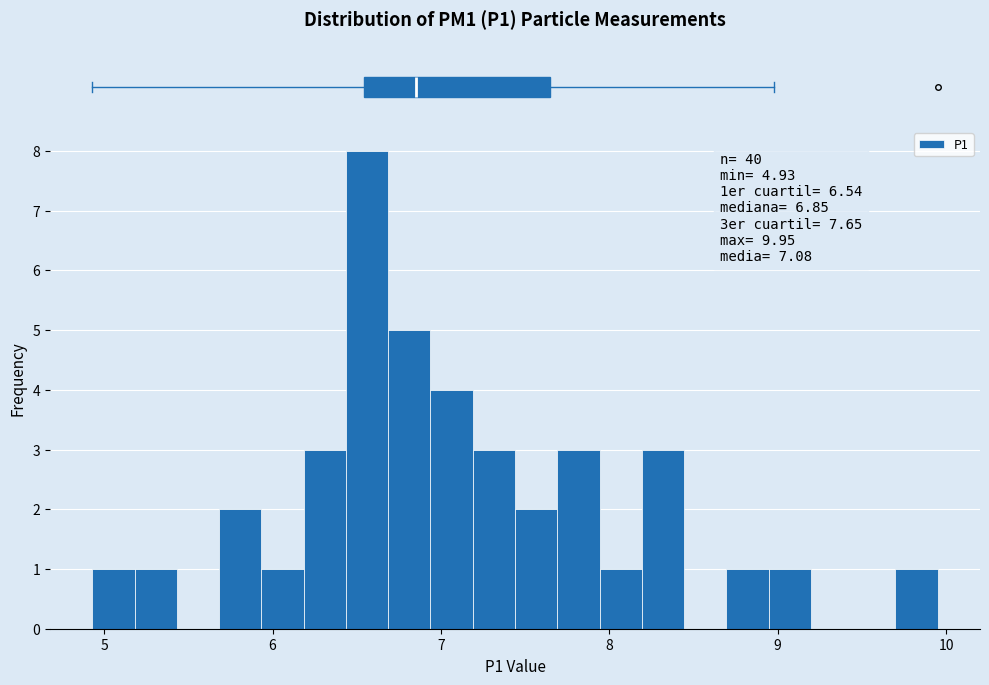

Read against the x-axis, roughly where is the centre of the tallest bar?

6.6